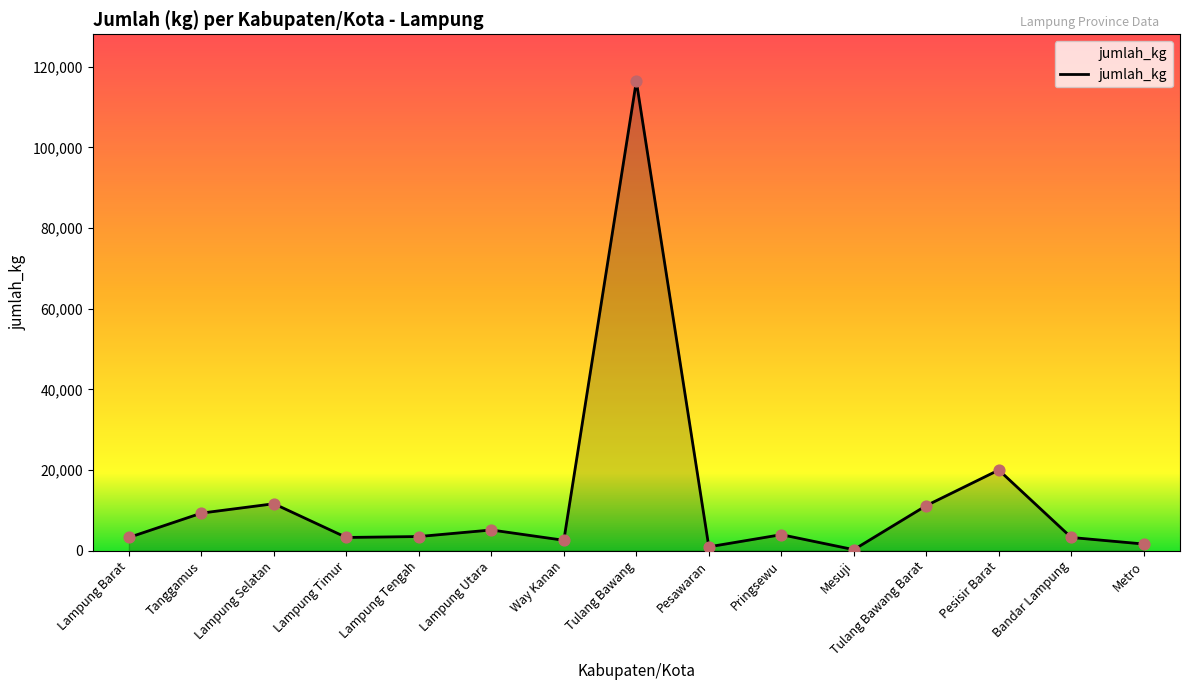

What is the ratio of the value at Lampung Utara to the value at Metro?

3.1